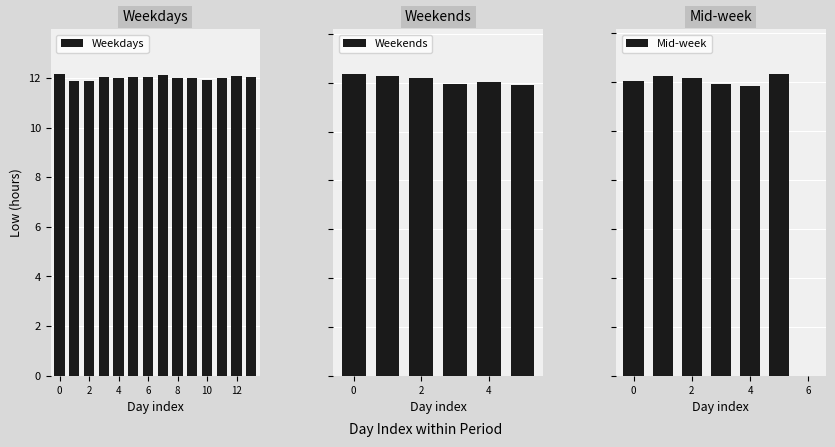

What is the highest value of the Weekdays series?

12.2